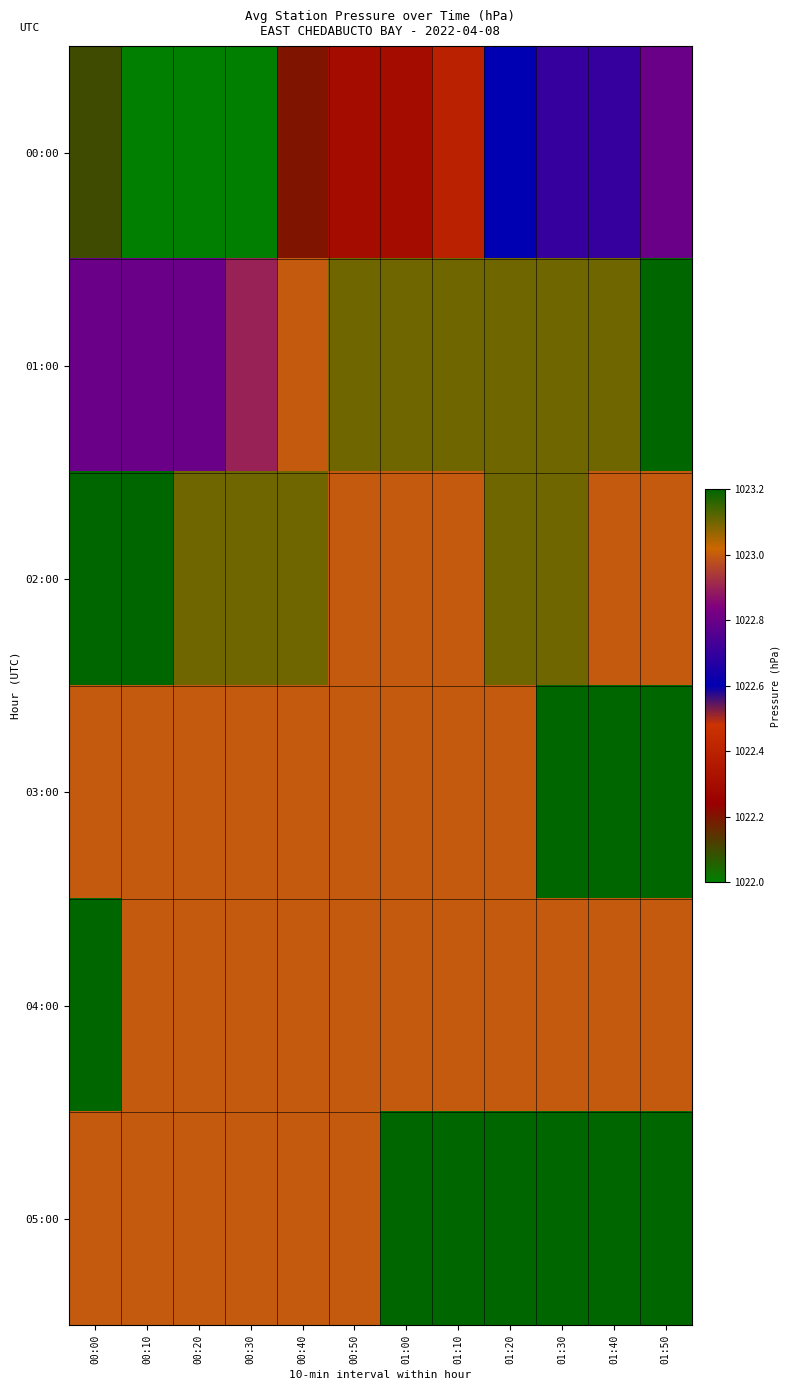

Reading right to left, list all the values displayed in this chart.

00:00: 01:50=1022.8	01:40=1022.7	01:30=1022.7	01:20=1022.6	01:10=1022.4	01:00=1022.3	00:50=1022.3	00:40=1022.2	00:30=1022.0	00:20=1022.0	00:10=1022.0	00:00=1022.1
01:00: 01:50=1023.2	01:40=1023.1	01:30=1023.1	01:20=1023.1	01:10=1023.1	01:00=1023.1	00:50=1023.1	00:40=1023.0	00:30=1022.9	00:20=1022.8	00:10=1022.8	00:00=1022.8
02:00: 01:50=1023.0	01:40=1023.0	01:30=1023.1	01:20=1023.1	01:10=1023.0	01:00=1023.0	00:50=1023.0	00:40=1023.1	00:30=1023.1	00:20=1023.1	00:10=1023.2	00:00=1023.2
03:00: 01:50=1023.2	01:40=1023.2	01:30=1023.2	01:20=1023.0	01:10=1023.0	01:00=1023.0	00:50=1023.0	00:40=1023.0	00:30=1023.0	00:20=1023.0	00:10=1023.0	00:00=1023.0
04:00: 01:50=1023.0	01:40=1023.0	01:30=1023.0	01:20=1023.0	01:10=1023.0	01:00=1023.0	00:50=1023.0	00:40=1023.0	00:30=1023.0	00:20=1023.0	00:10=1023.0	00:00=1023.2
05:00: 01:50=1023.2	01:40=1023.2	01:30=1023.2	01:20=1023.2	01:10=1023.2	01:00=1023.2	00:50=1023.0	00:40=1023.0	00:30=1023.0	00:20=1023.0	00:10=1023.0	00:00=1023.0